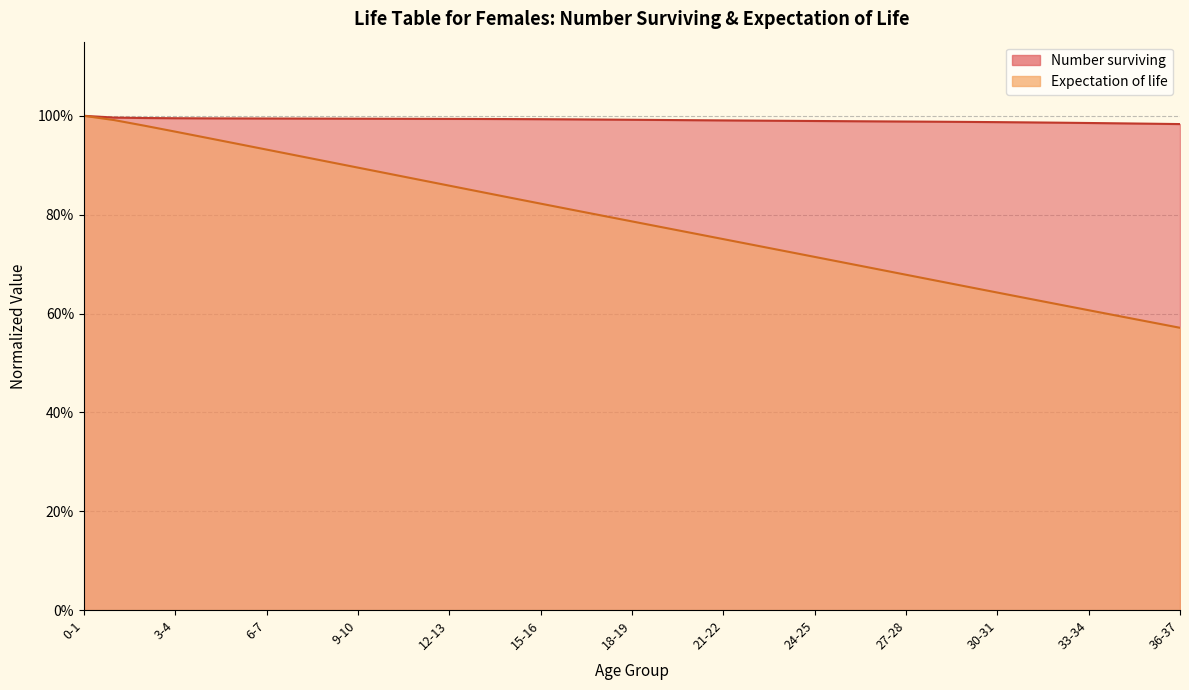

Which series has the largest total across all categories?

Number surviving